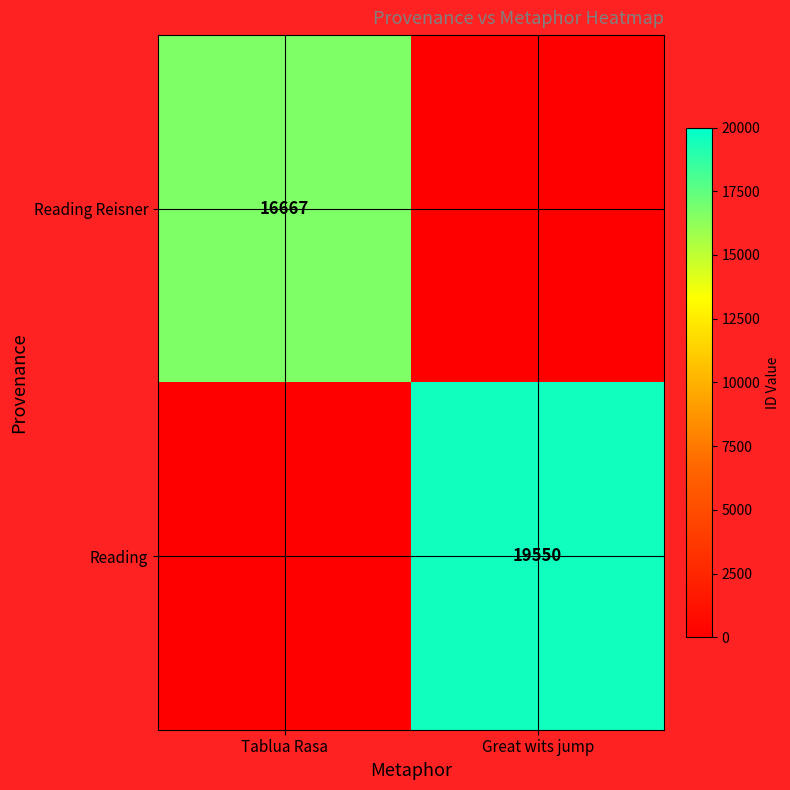

Is it true that Reading equals 19550 at Great wits jump?

True